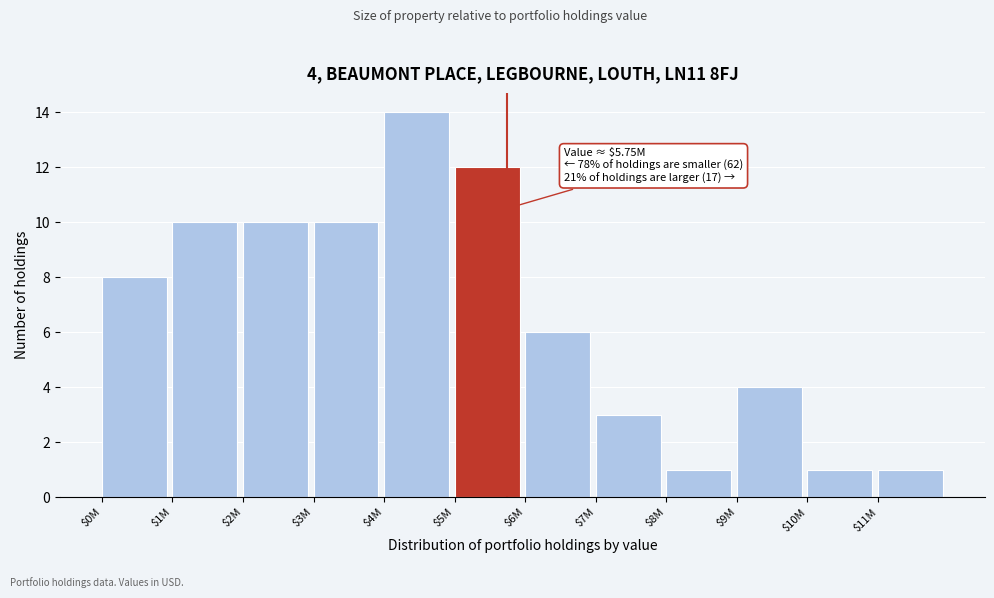

Reading left to right, extract all data points from this chart.

8	10	10	10	14	12	6	3	1	4	1	1